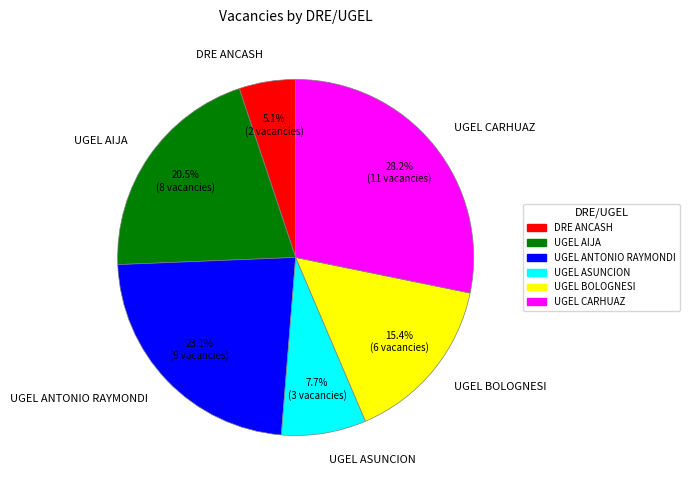

Rank the categories by value from highest to lowest.

UGEL CARHUAZ, UGEL ANTONIO RAYMONDI, UGEL AIJA, UGEL BOLOGNESI, UGEL ASUNCION, DRE ANCASH